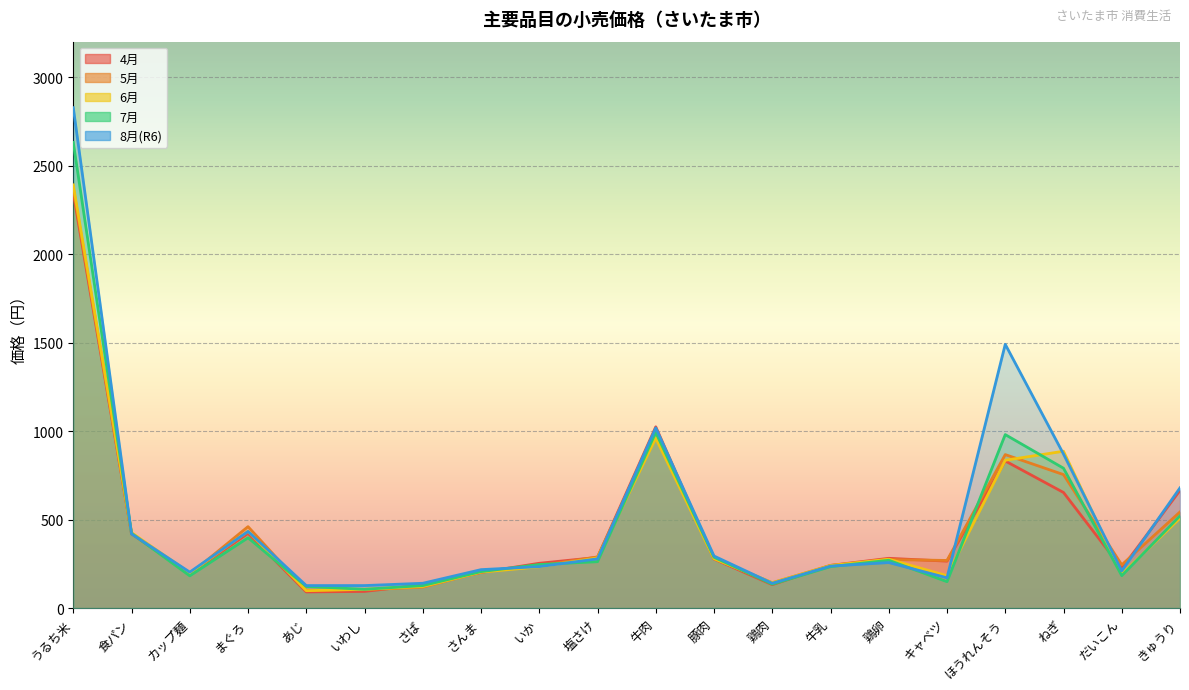

Is the value of 7月 at 鶏卵 greater than the value of 5月 at さんま?

Yes